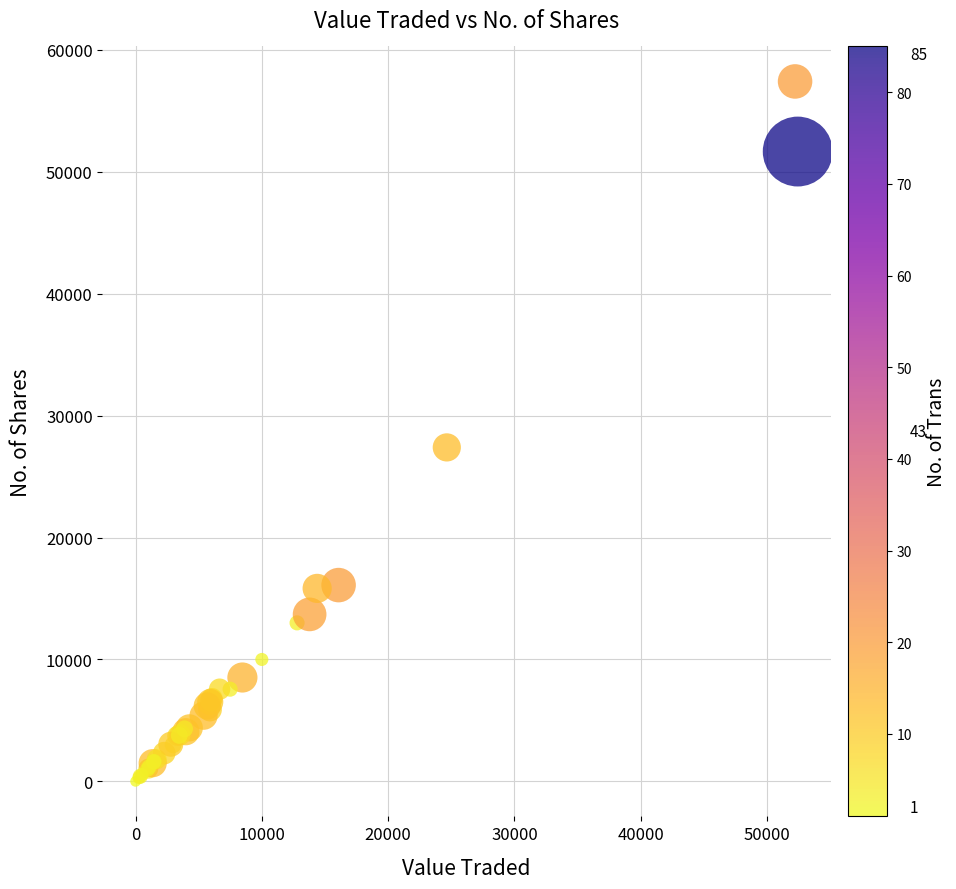

What Y value in the scatter plot is closest to 28698?

27387